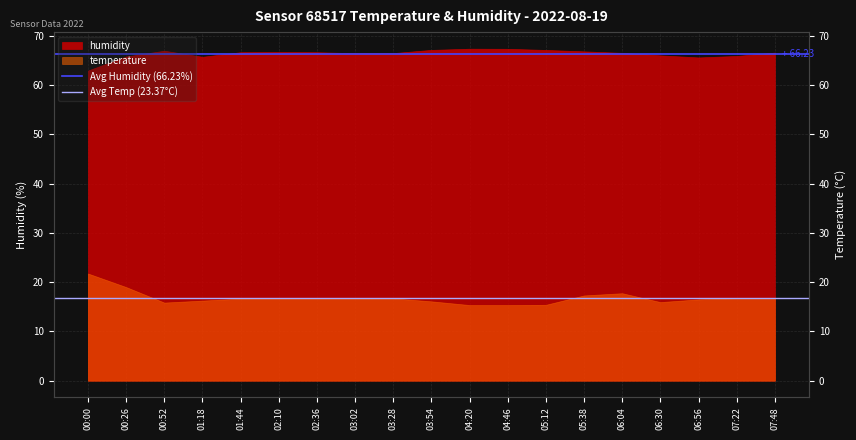

What is the lowest value of the Avg Temp (23.37°C) series?

16.9